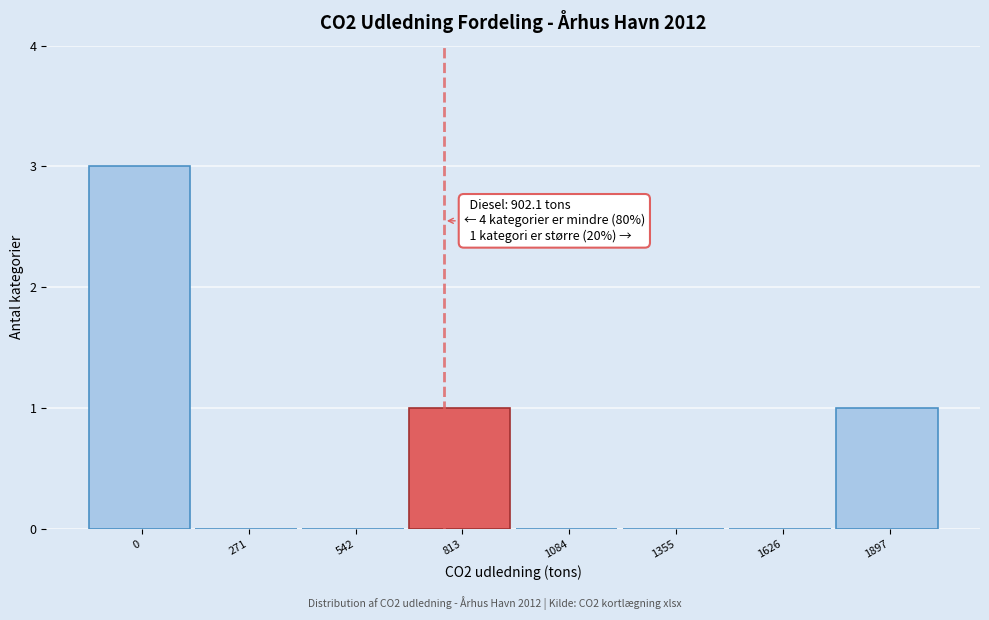

Reading left to right, transcribe all the data shown in this chart.

0=3	271=0	542=0	813=1	1084=0	1355=0	1626=0	1897=1